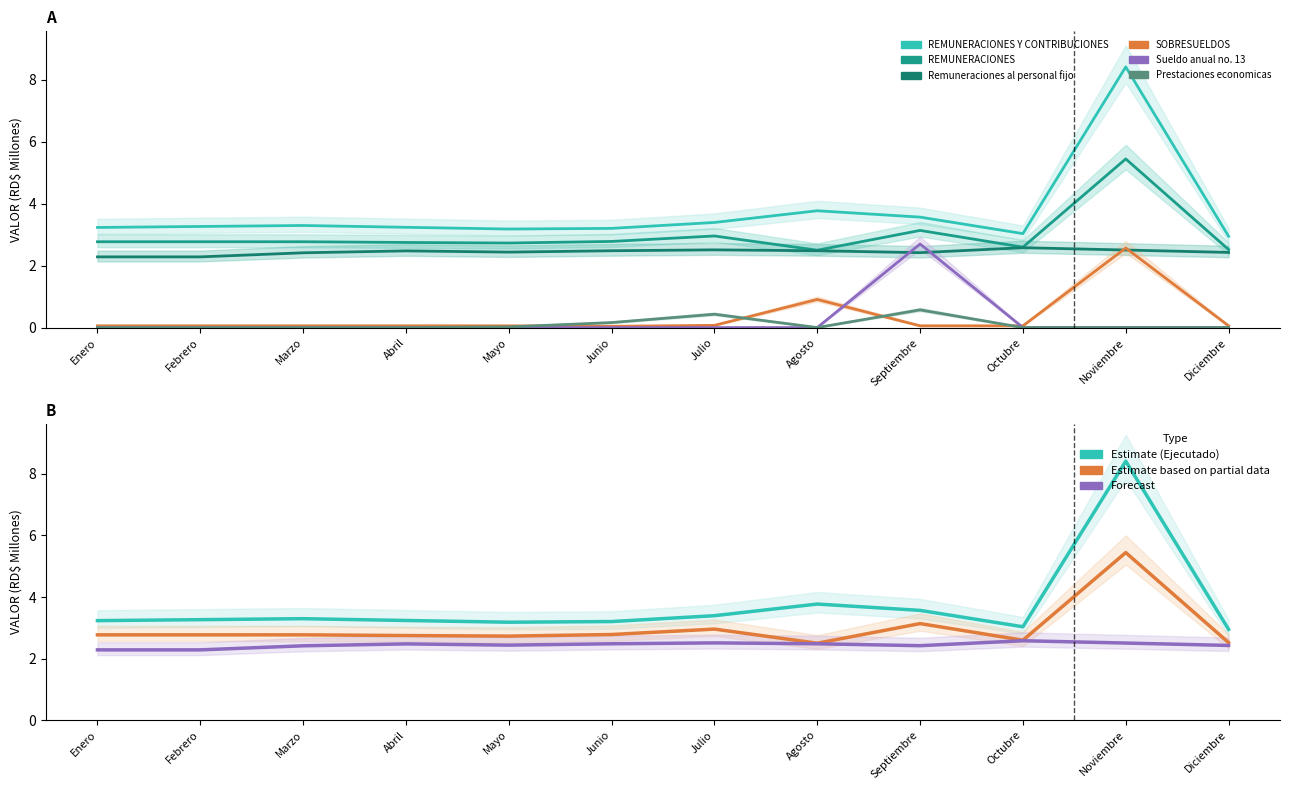

At which category does the chart reach its minimum across all series?

Enero